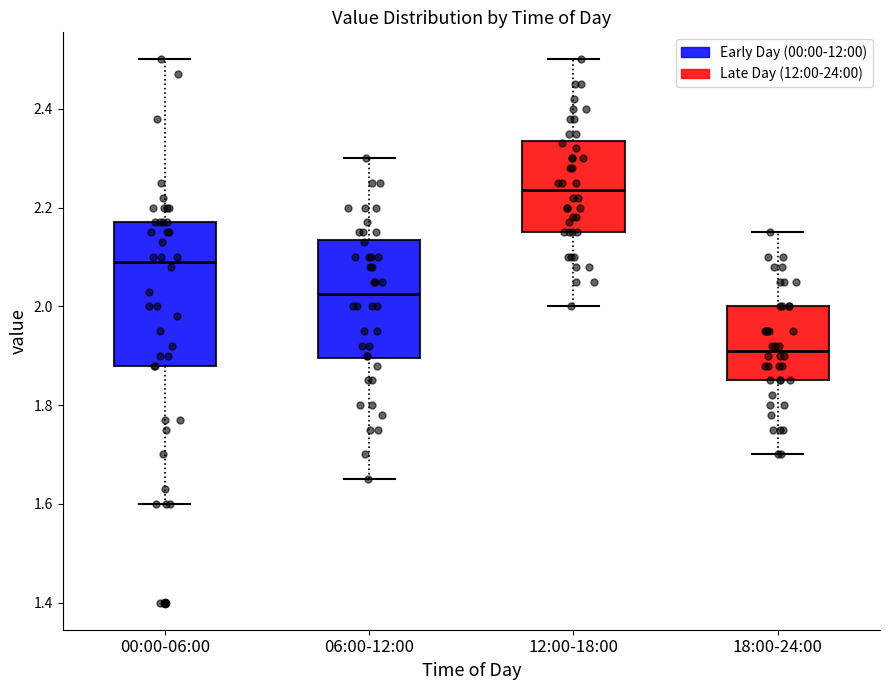

Which box has the lowest median line?

18:00-24:00